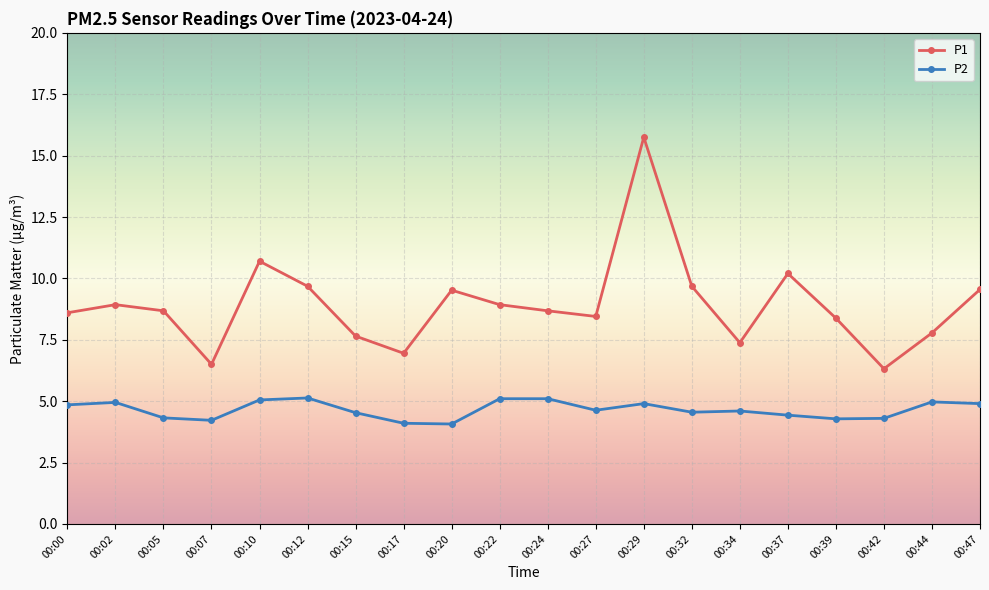

Rank the series by their maximum value, from lowest to highest.

P2, P1